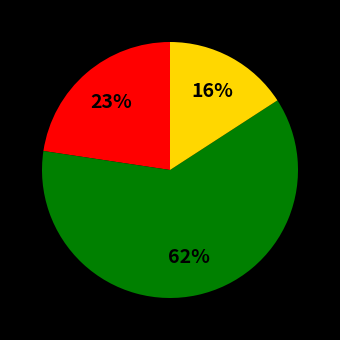

To the nearest percent, what is the average slice percentage?

33%